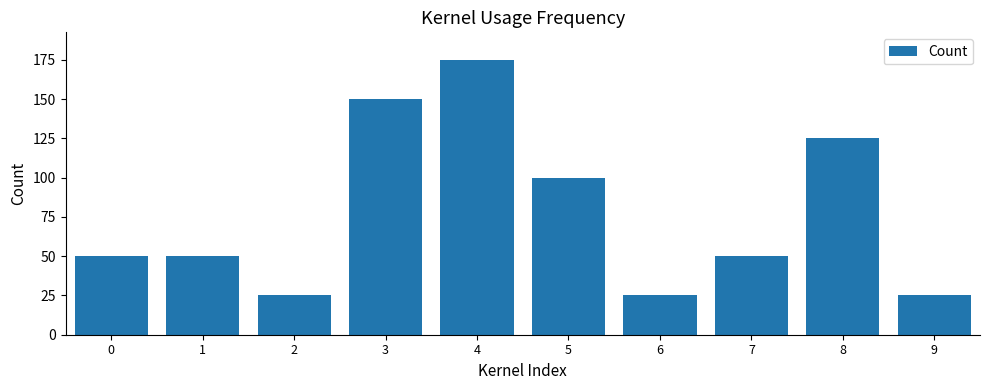

How many categories are shown in the chart?

10